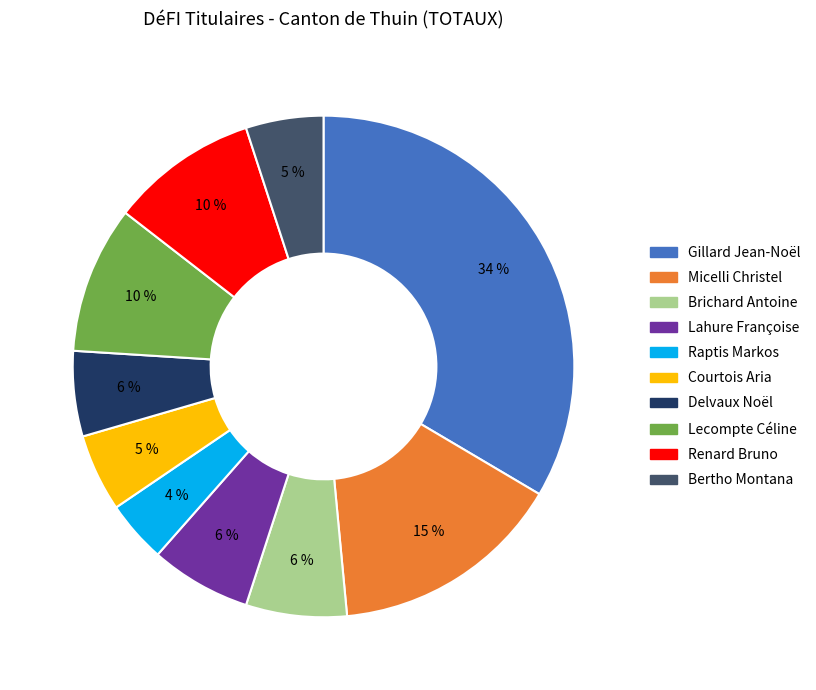

How many segments does this pie chart have?

10